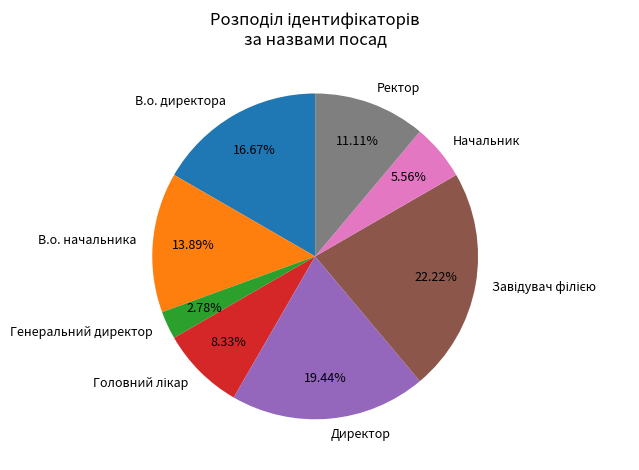

Count the number of slices in the pie.

8